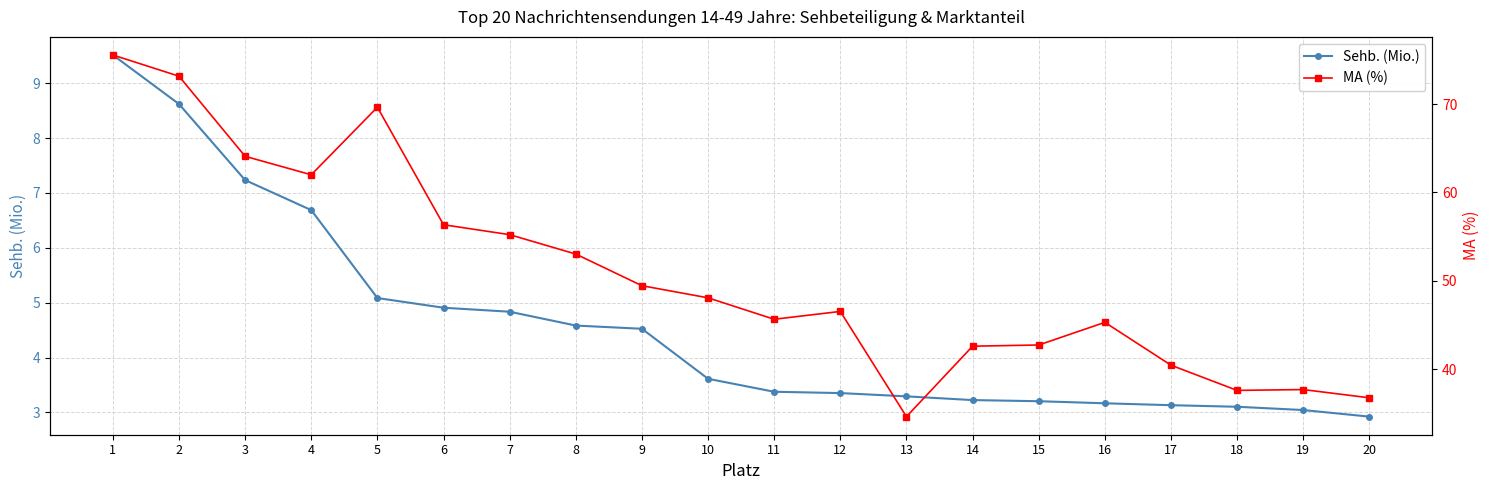

How many lines are shown in the chart?

2